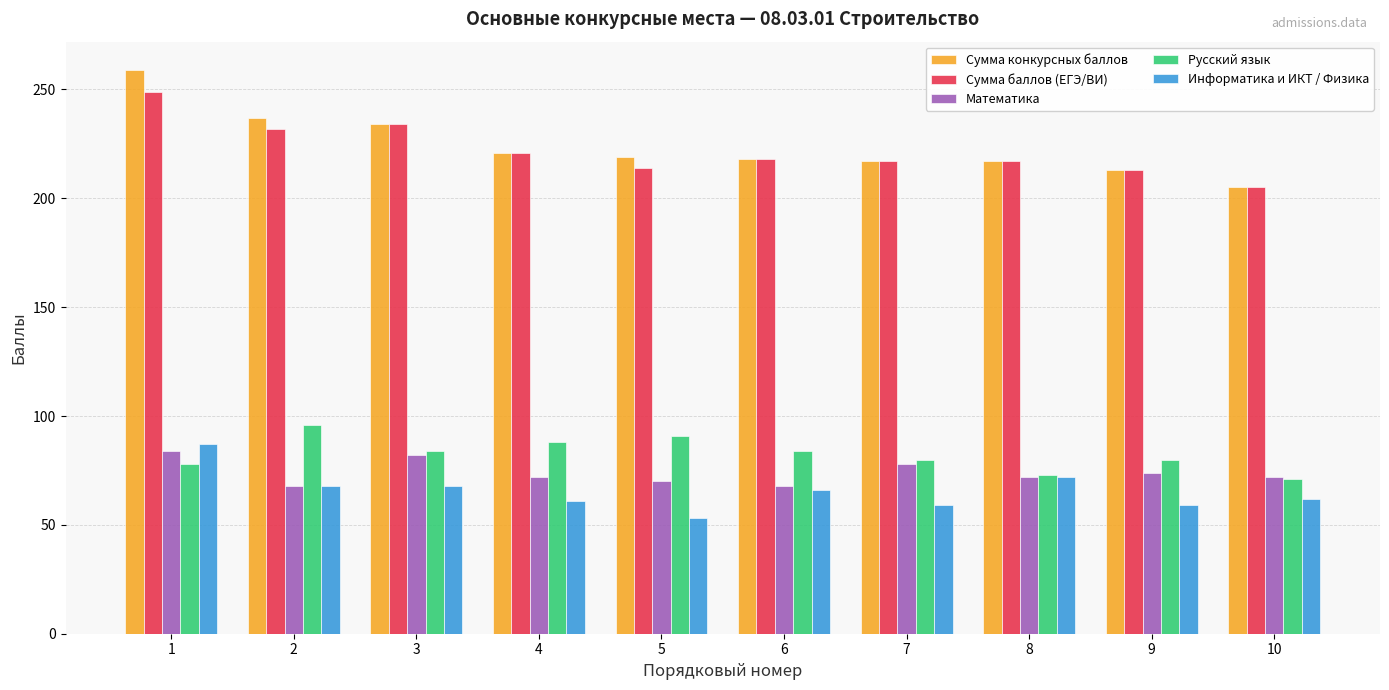

What is the spread (max minus min) of values at 6?

152